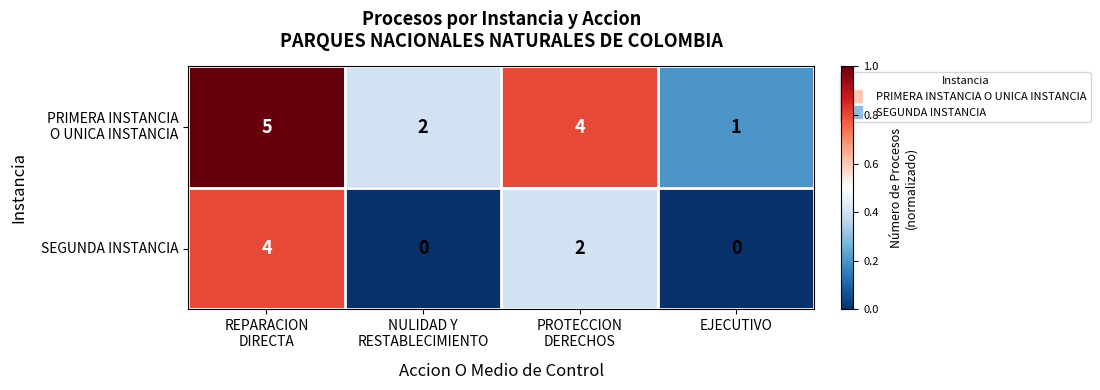

The value of SEGUNDA INSTANCIA at EJECUTIVO is 2. True or false?

False